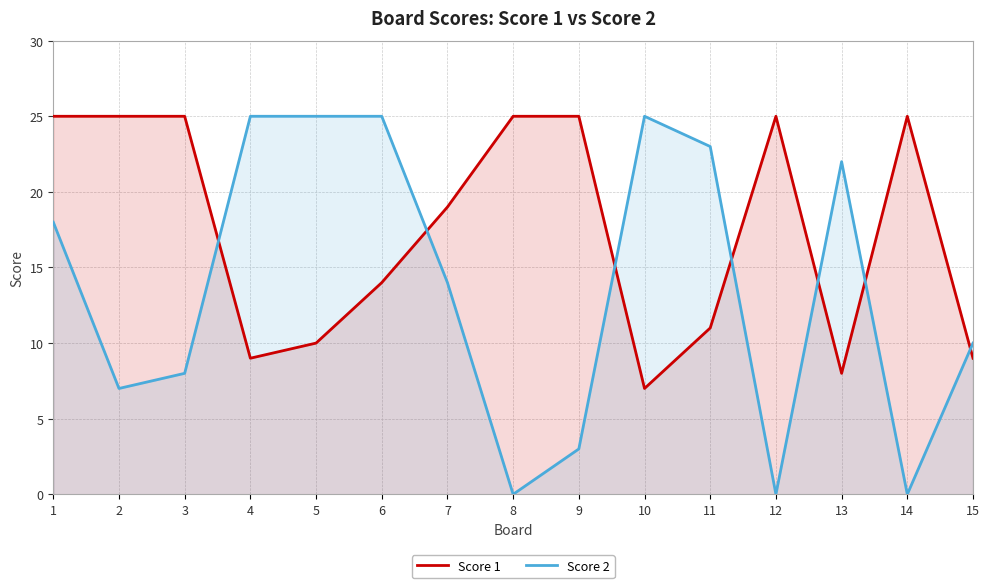

How many times do Score 2 and Score 1 cross each other?

7